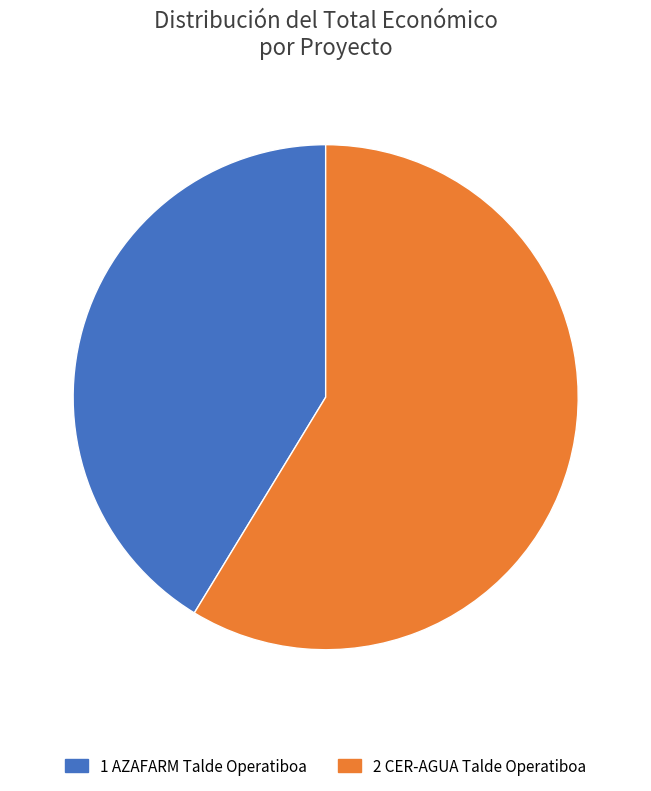

Is there any slice that represents more than half of the pie?

Yes